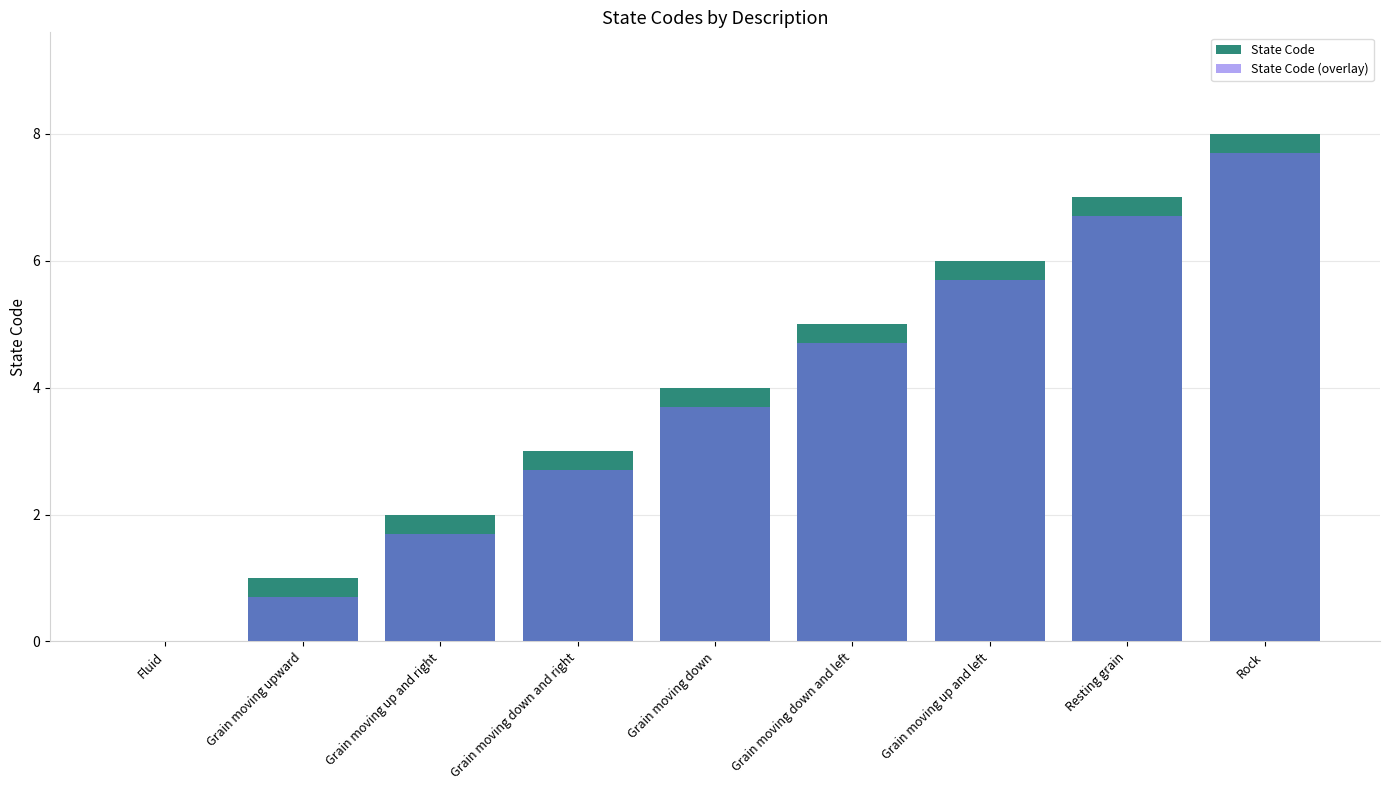

Between Grain moving down and right and Grain moving down and left, which is larger?

Grain moving down and left